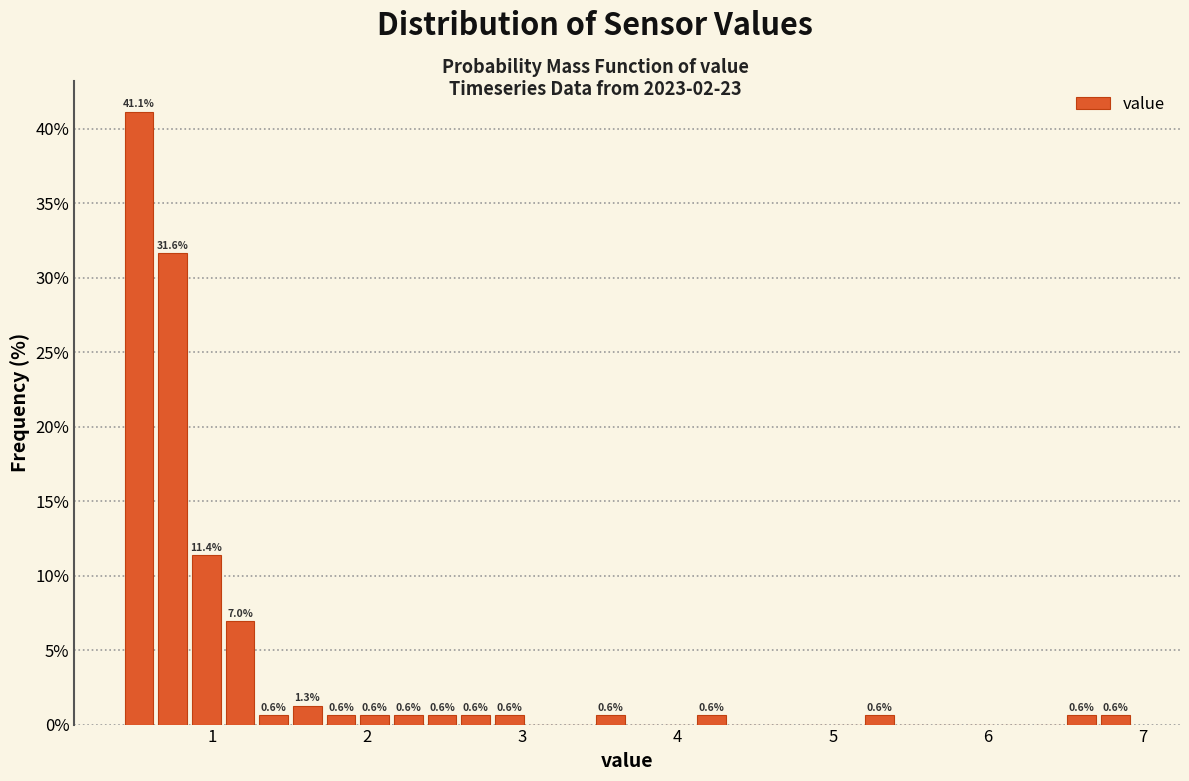

Read against the x-axis, roughly where is the centre of the tallest bar?

0.5